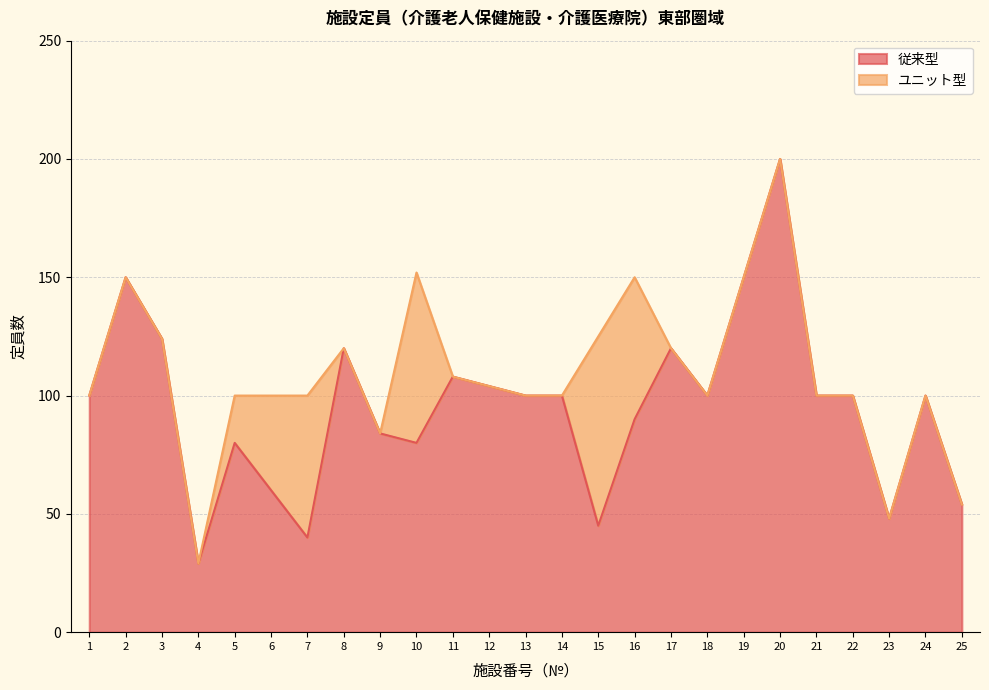

The 従来型 series shows 113 at 5. True or false?

False